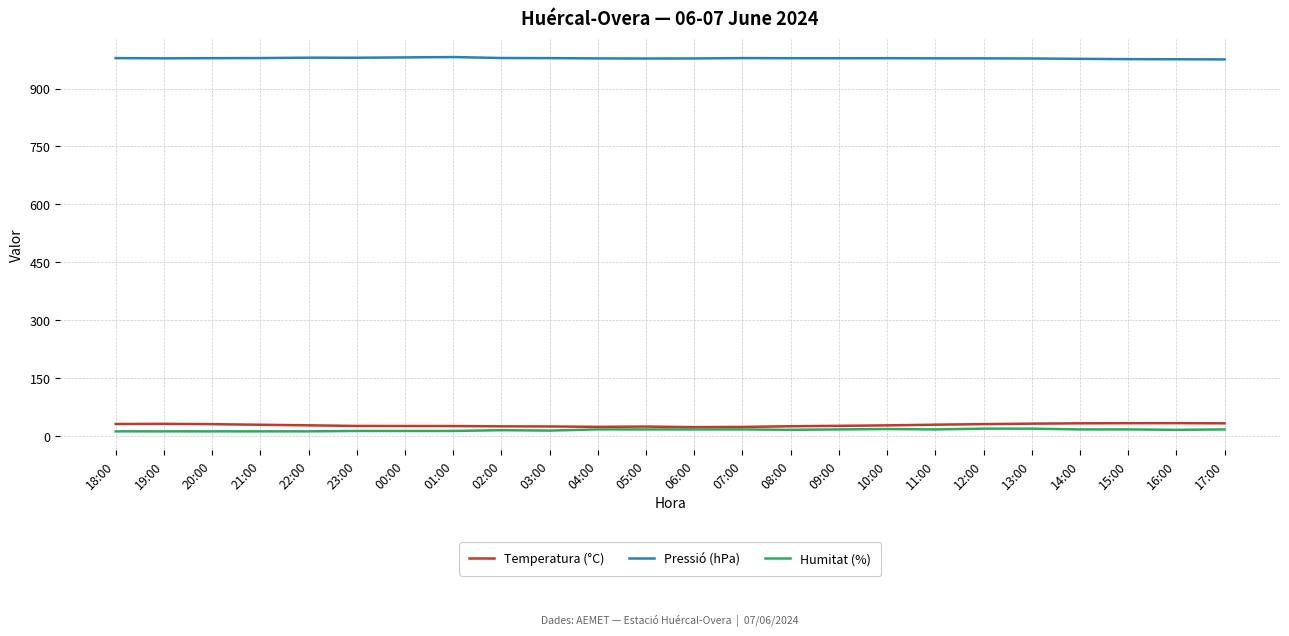

True or false: Pressió (hPa) and Temperatura (°C) cross at least once.

False